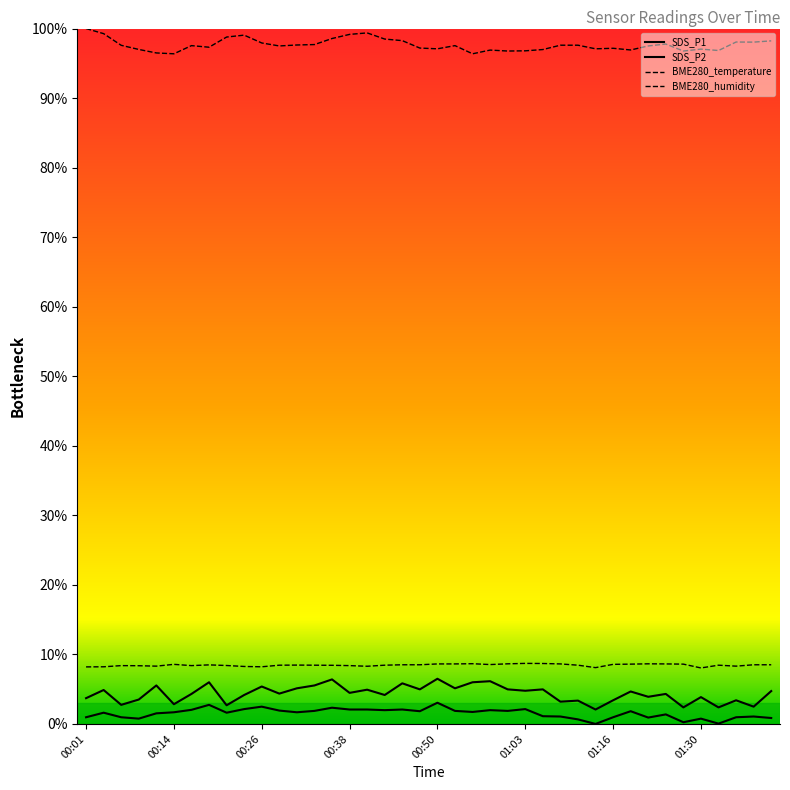

Is this an area chart (filled region under the line)?

No